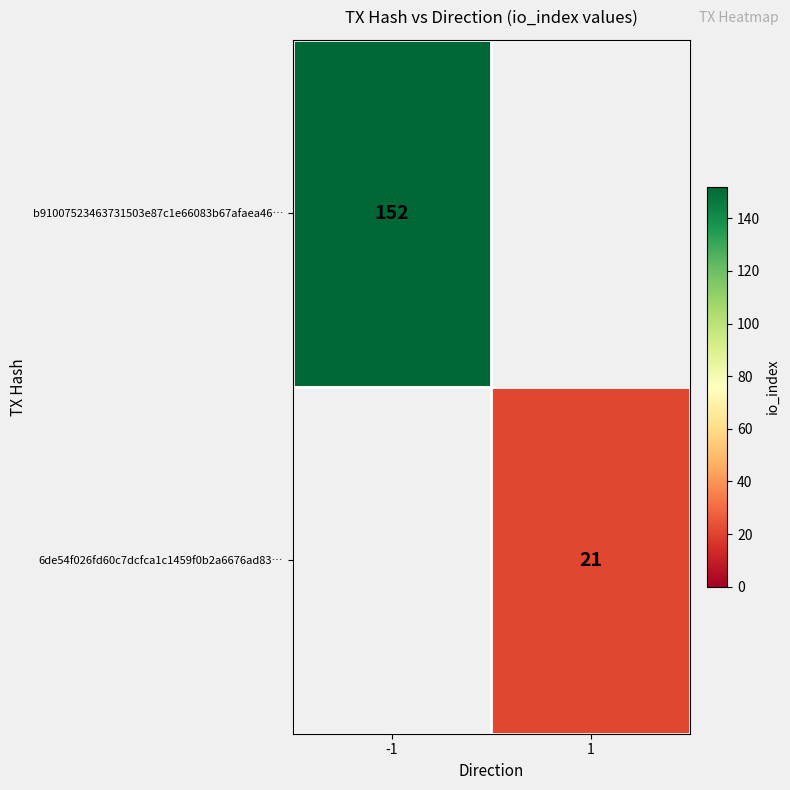

At how many categories does at least one series exceed 144?

1